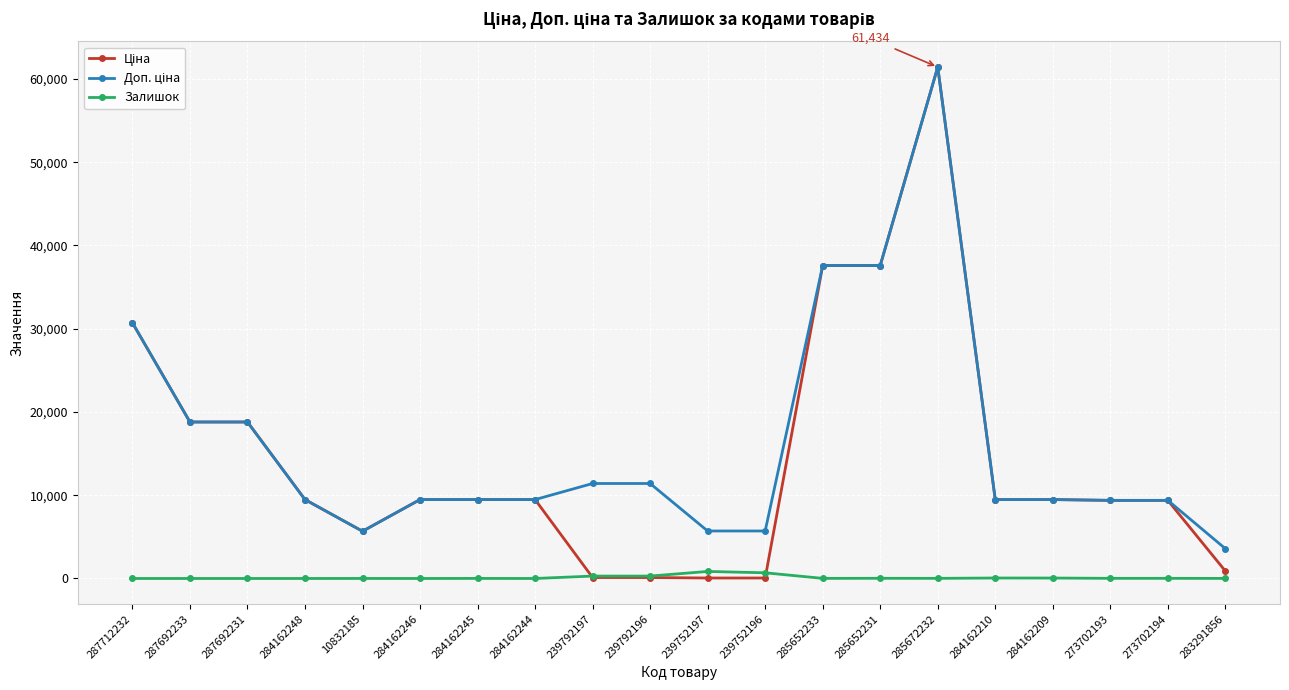

What is the greatest value displayed?

61434.3